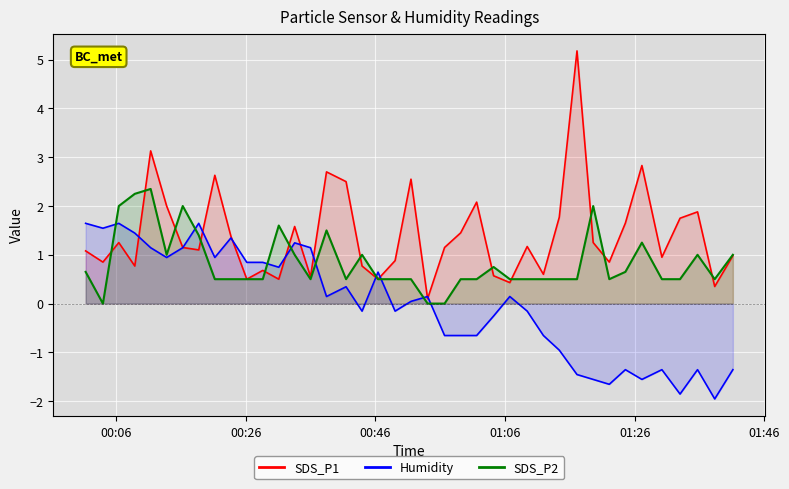

Which series has the widest spread of values?

SDS_P1